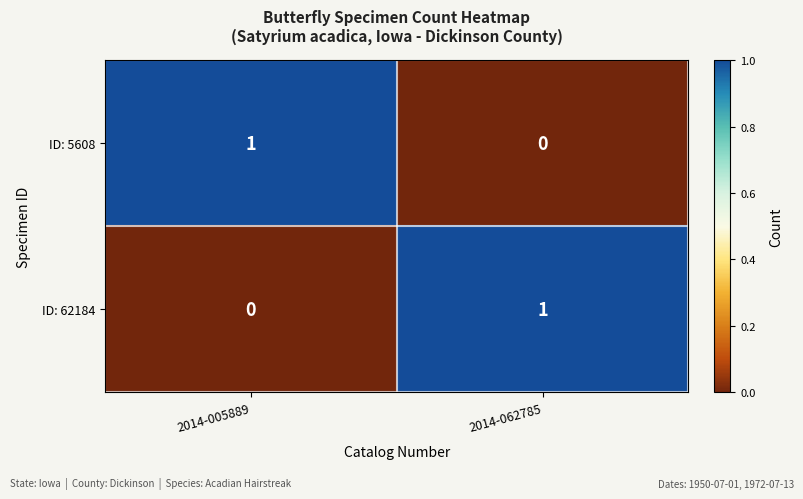

True or false: ID: 62184 has a value of 0 at 2014-005889.

True